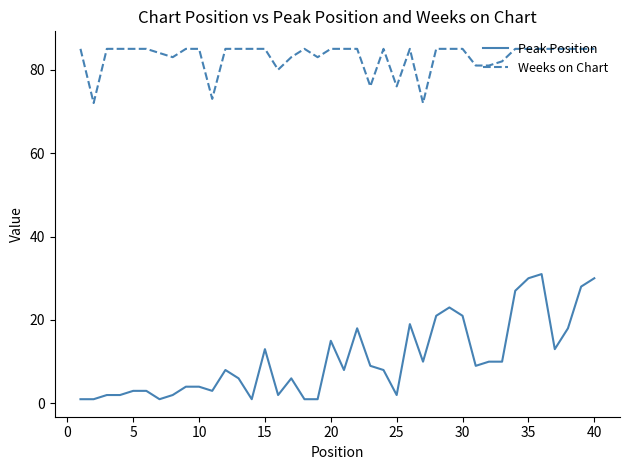

Is this an area chart (filled region under the line)?

No